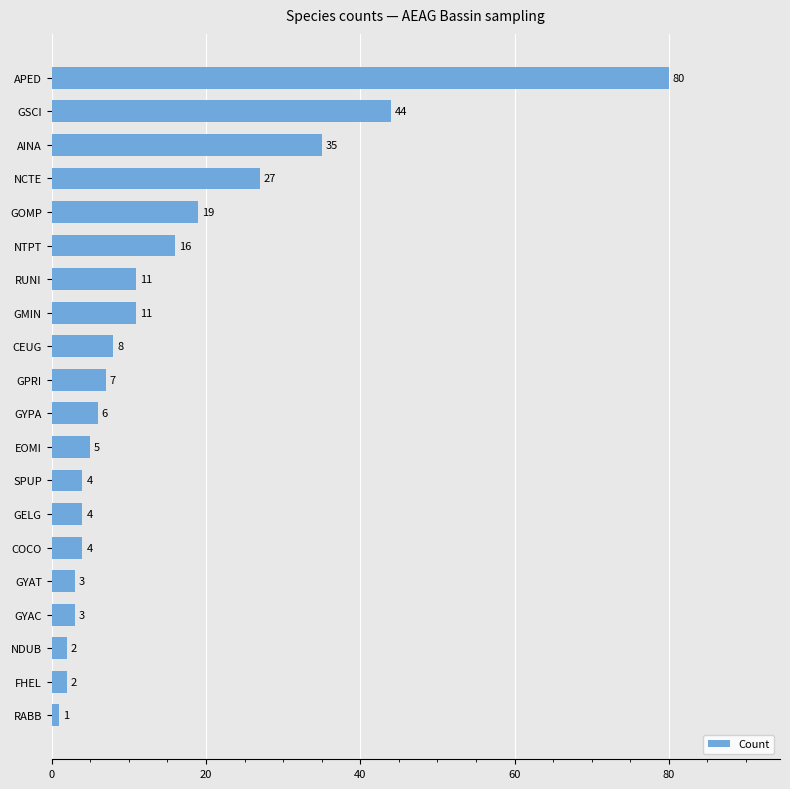

How many bars are there in total?

20